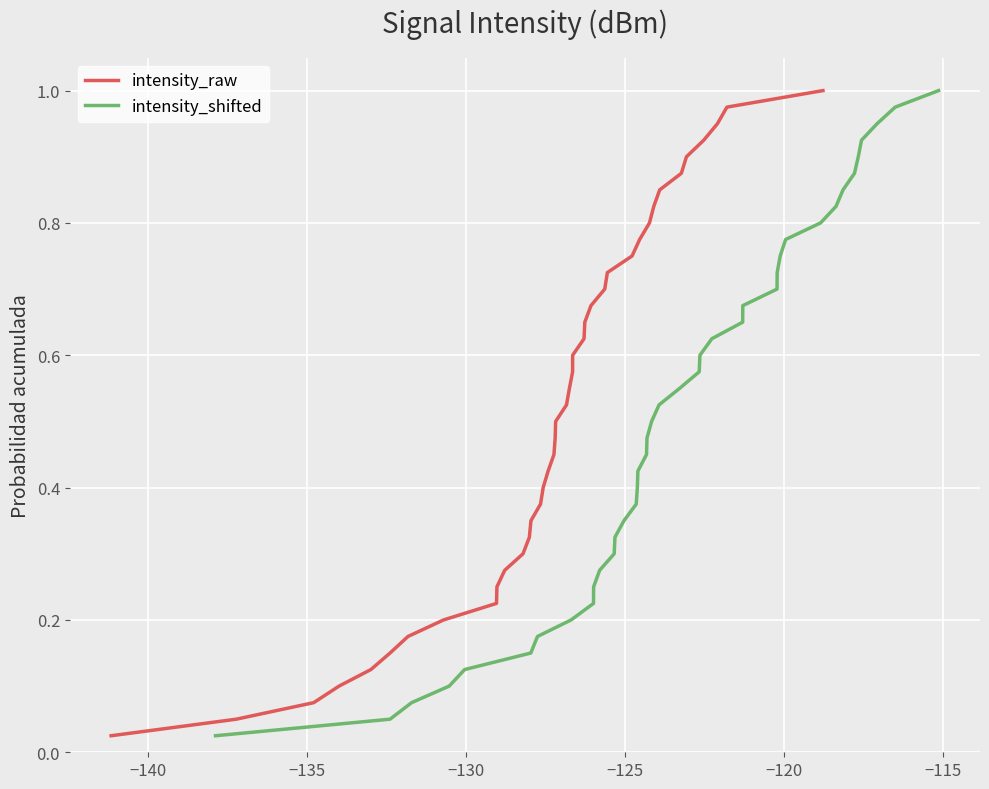

Which series has the largest total across all categories?

intensity_raw